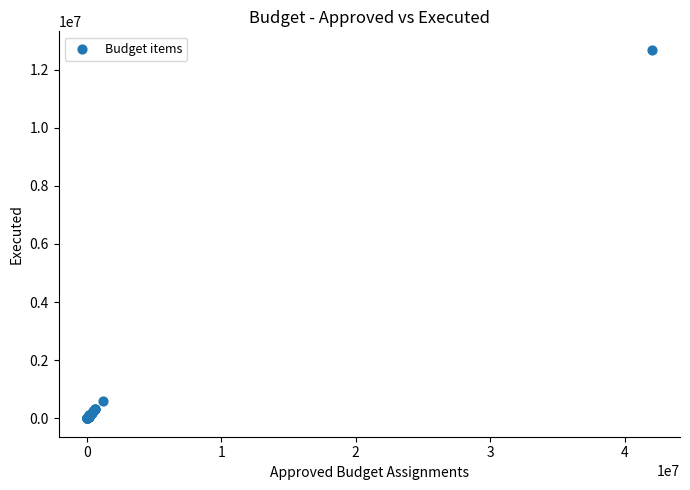

What Y value in the scatter plot is closest to 6341124?

609221.8